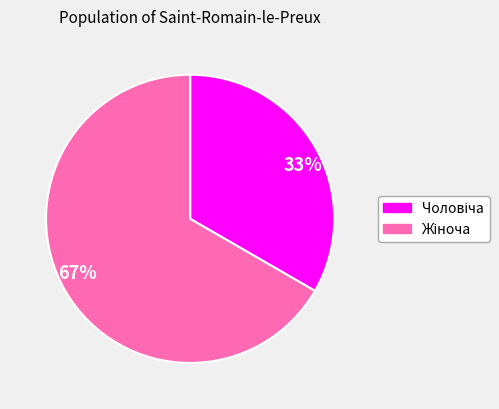

To the nearest percent, what is the average slice percentage?

50%